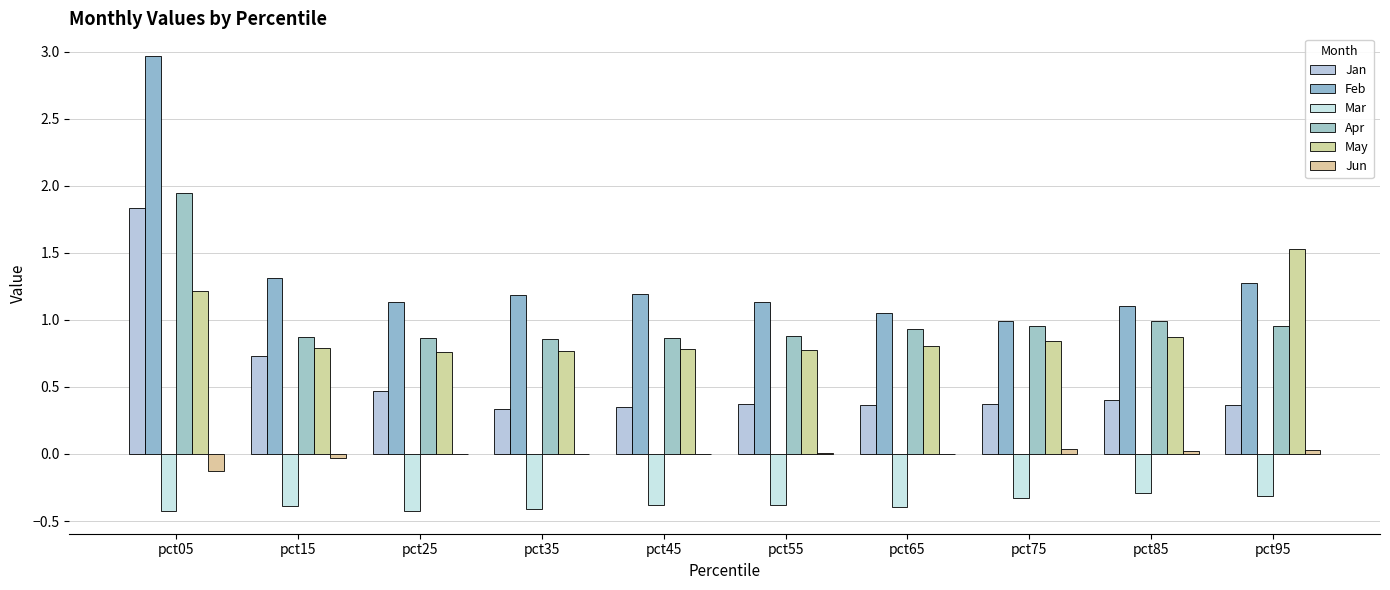

At pct35, list the series in order from largest to smallest.

Feb, Apr, May, Jan, Jun, Mar